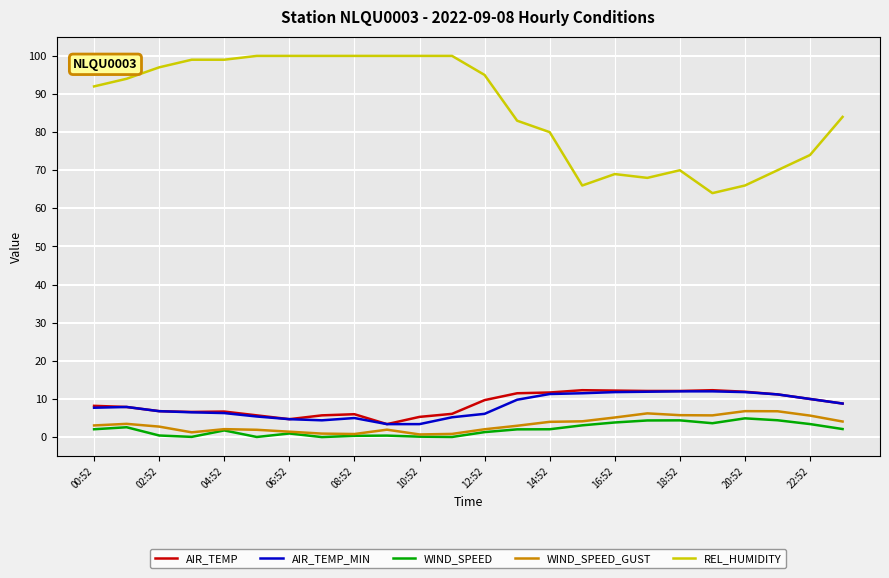

True or false: WIND_SPEED and REL_HUMIDITY intersect in this chart.

False